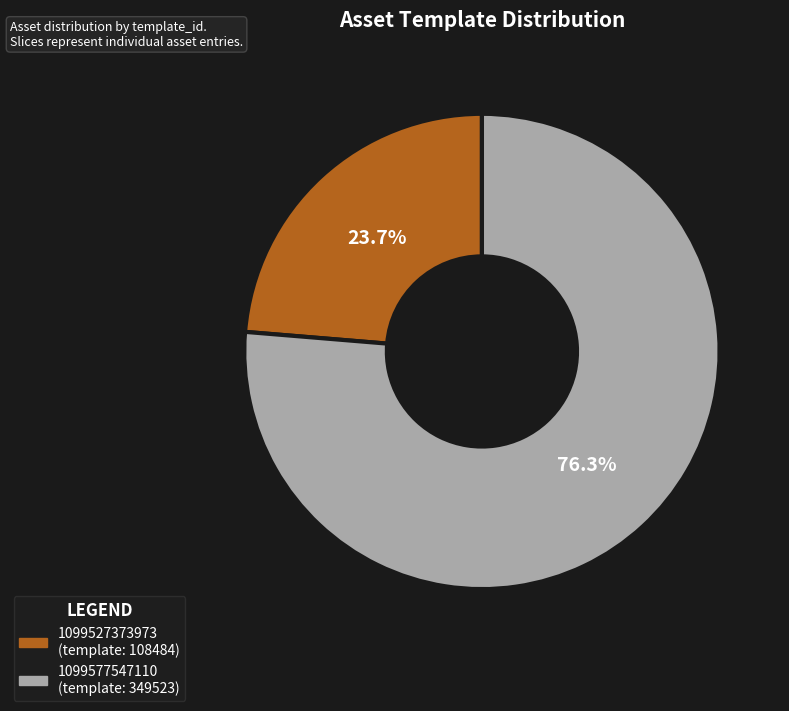

Does 1099577547110 account for over 50% of the chart?

Yes